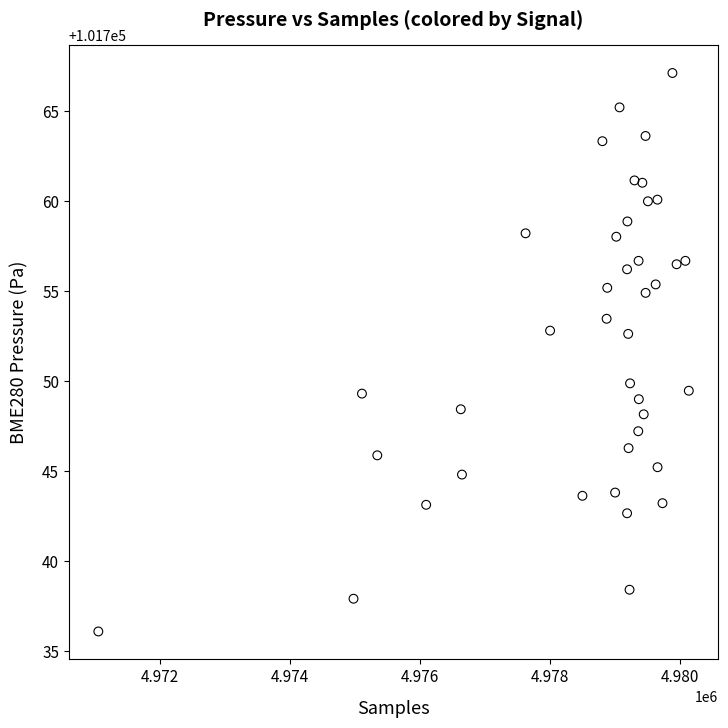

What Y value in the scatter plot is closest to 101751?

101749.9